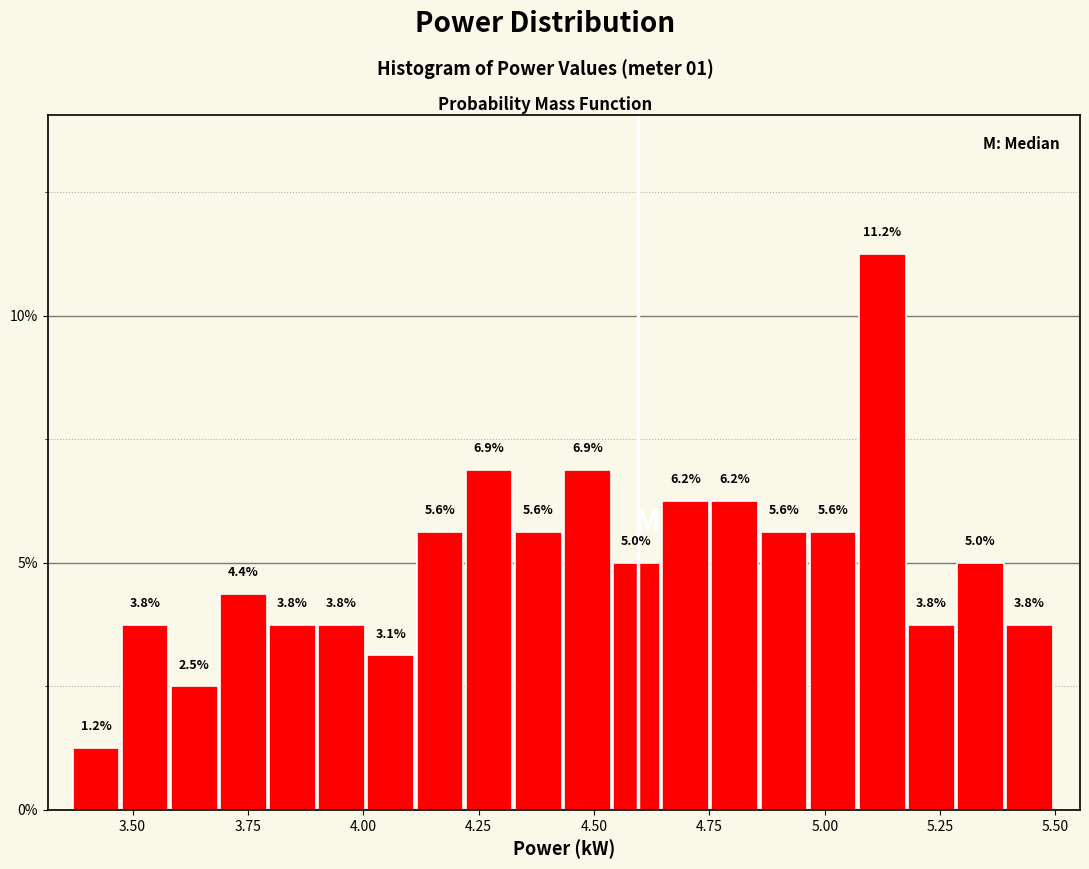

Read against the x-axis, roughly where is the centre of the tallest bar?

5.10